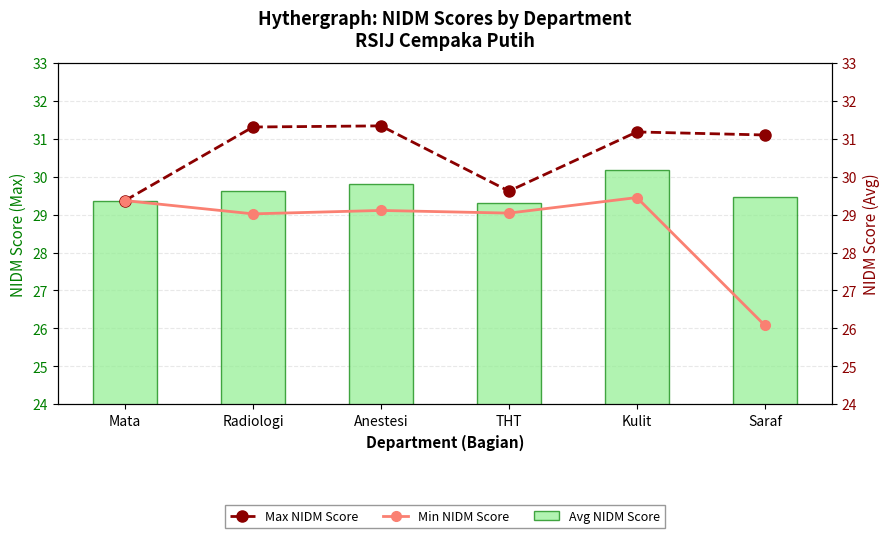

What is the difference between the second highest and second lowest values in the Max NIDM Score series?

1.7